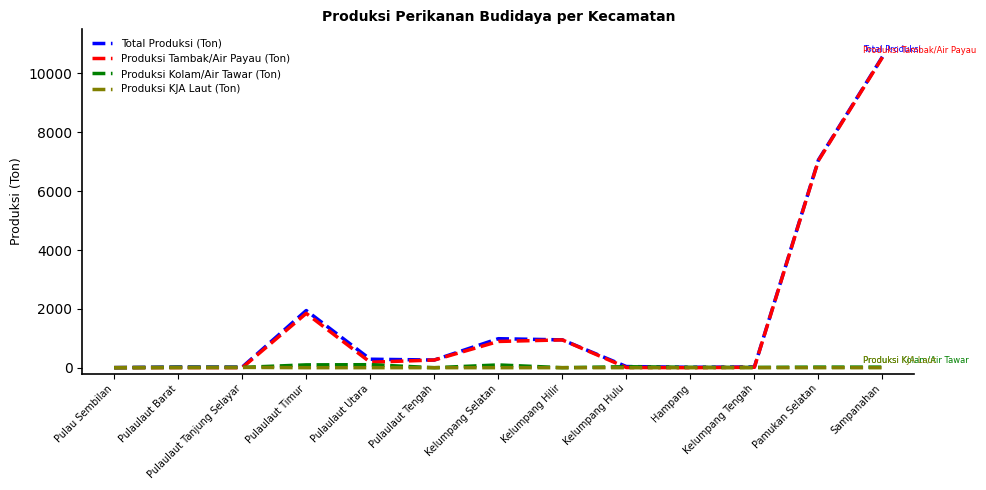

True or false: Produksi Kolam/Air Tawar (Ton) has more than 2 interior local peaks.

True